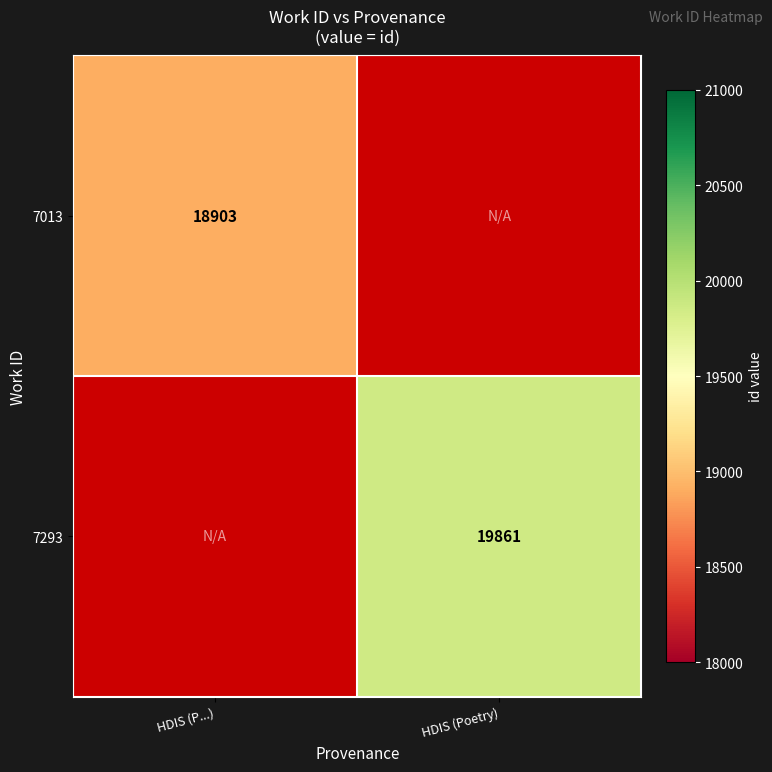

What is the greatest value displayed?

19861.0